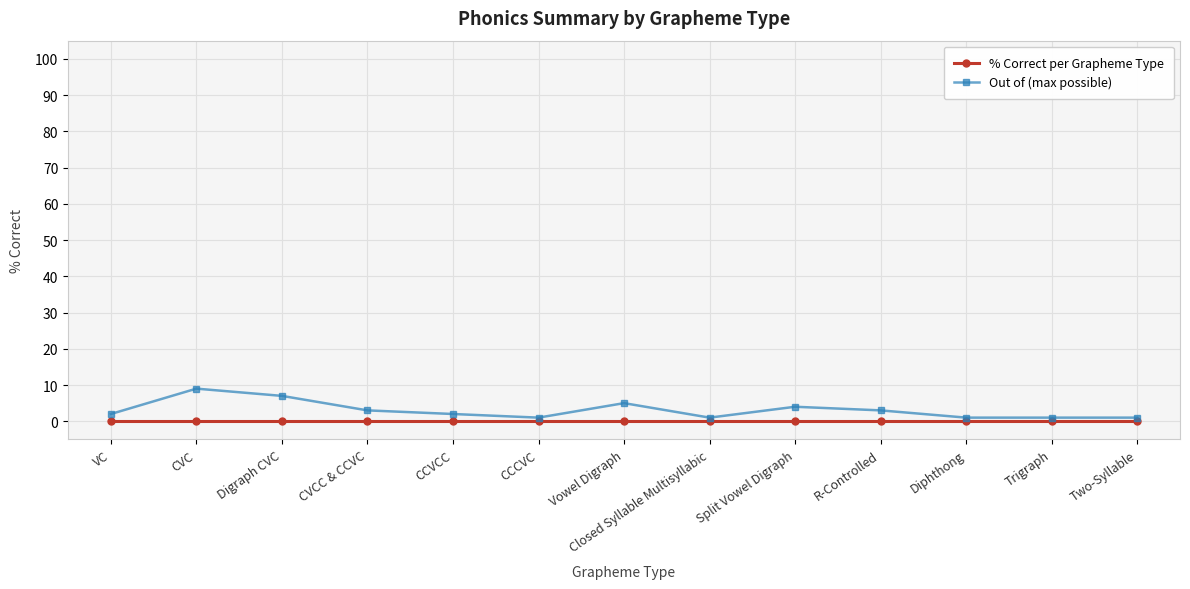

Which series has the widest spread of values?

Out of (max possible)